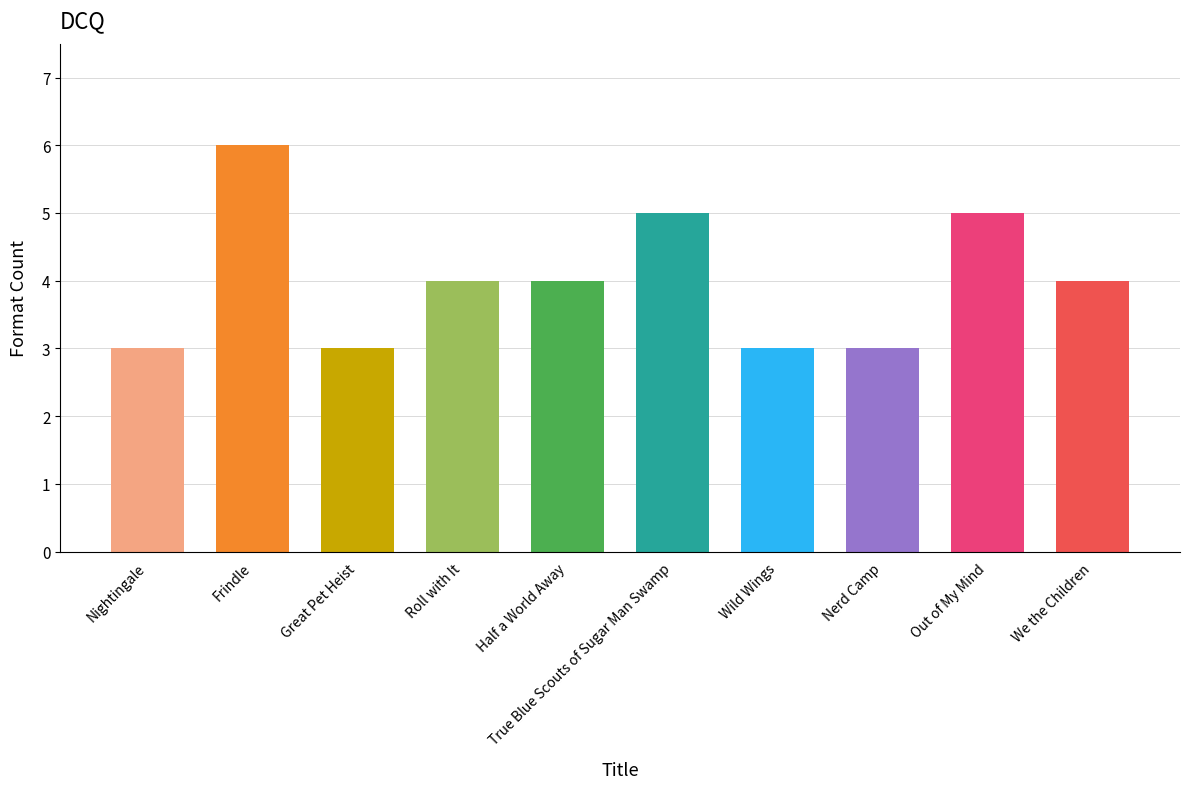

Where does the data first go above 4?

Frindle